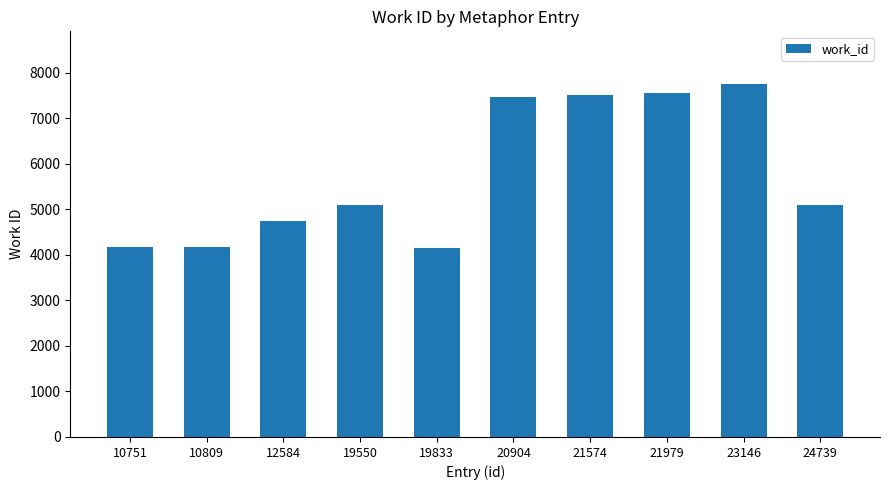

True or false: the data shows 5088 at 24739.

True